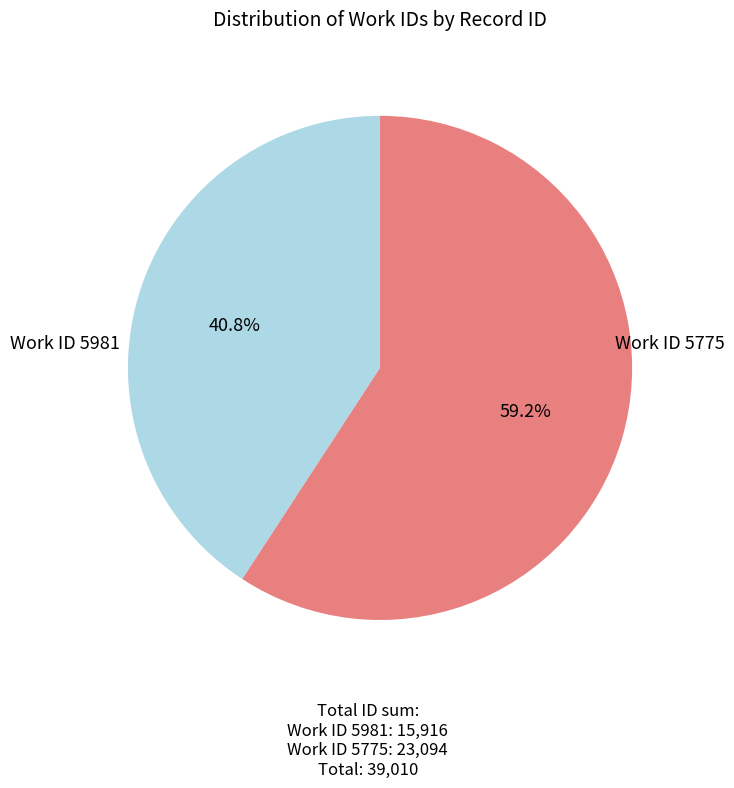

Does Work ID 5981 represent more than half of the total?

No